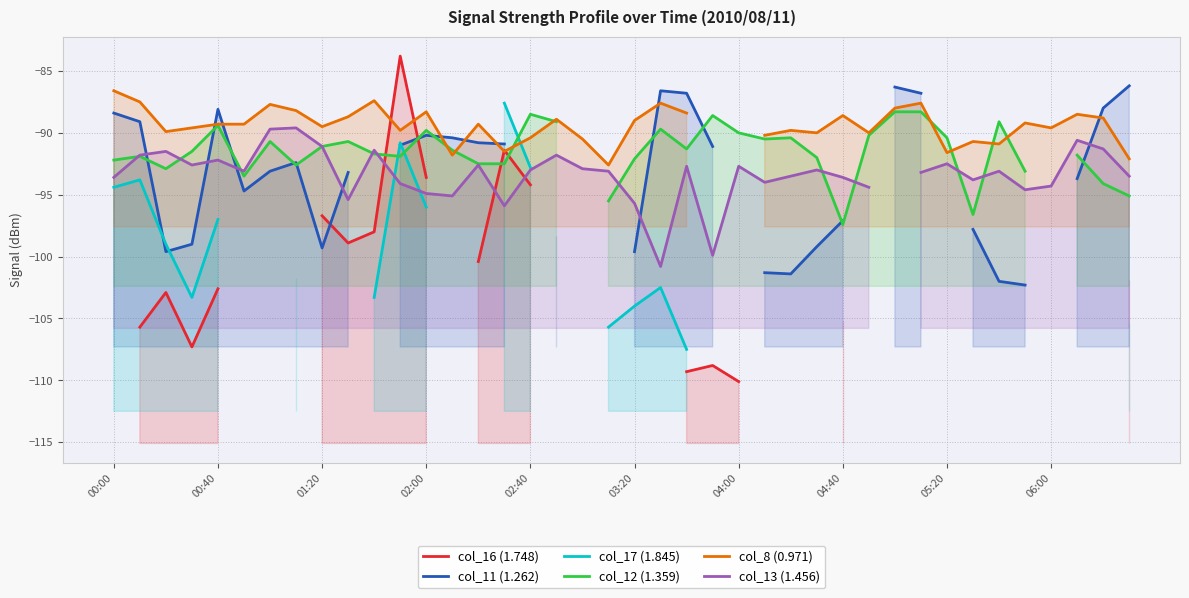

The value of col_8 (0.971) at 30 is -88.0. True or false?

True